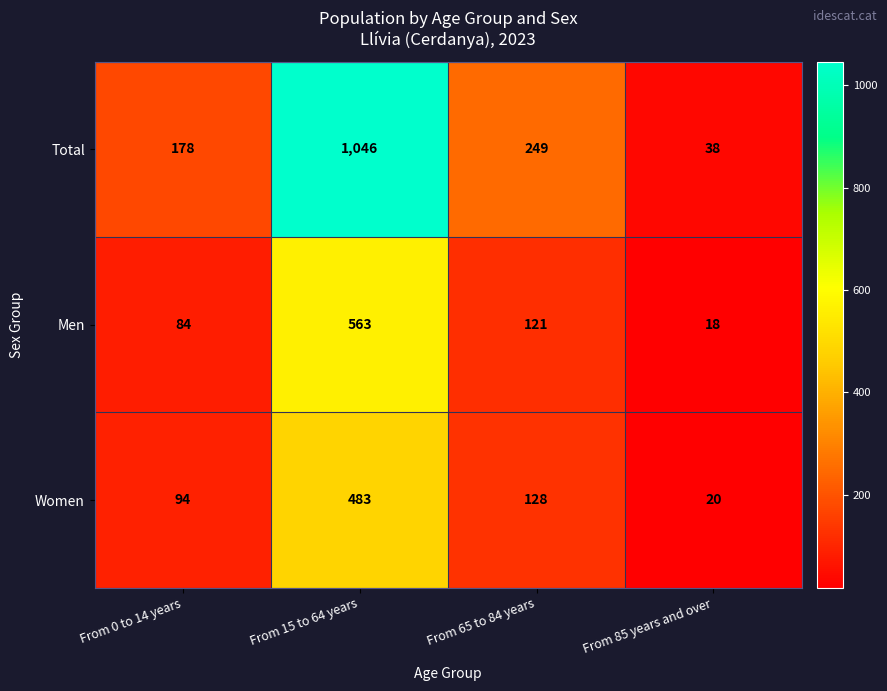

What is the difference between the Total values at From 0 to 14 years and From 65 to 84 years?

71